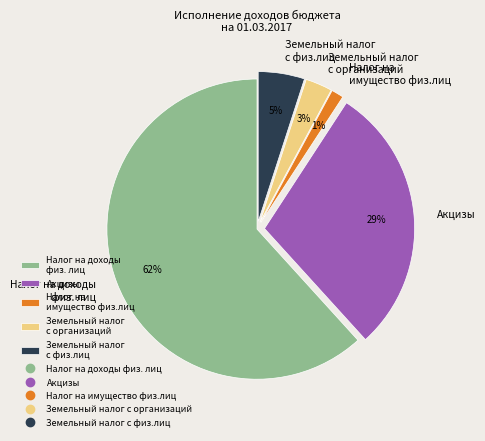

Is there any slice that represents more than half of the pie?

Yes